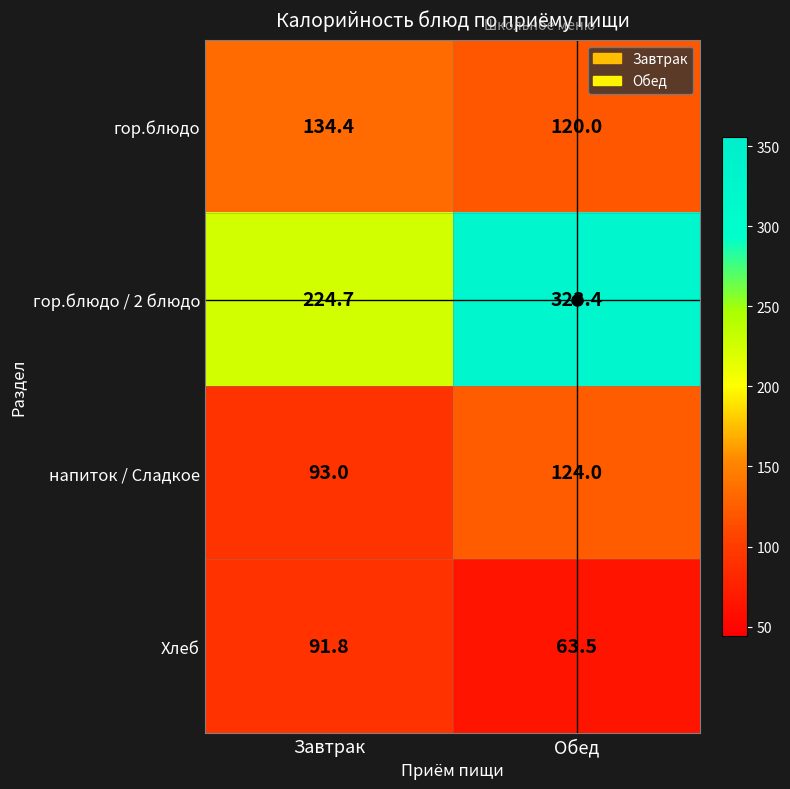

What is the greatest value displayed?

323.4